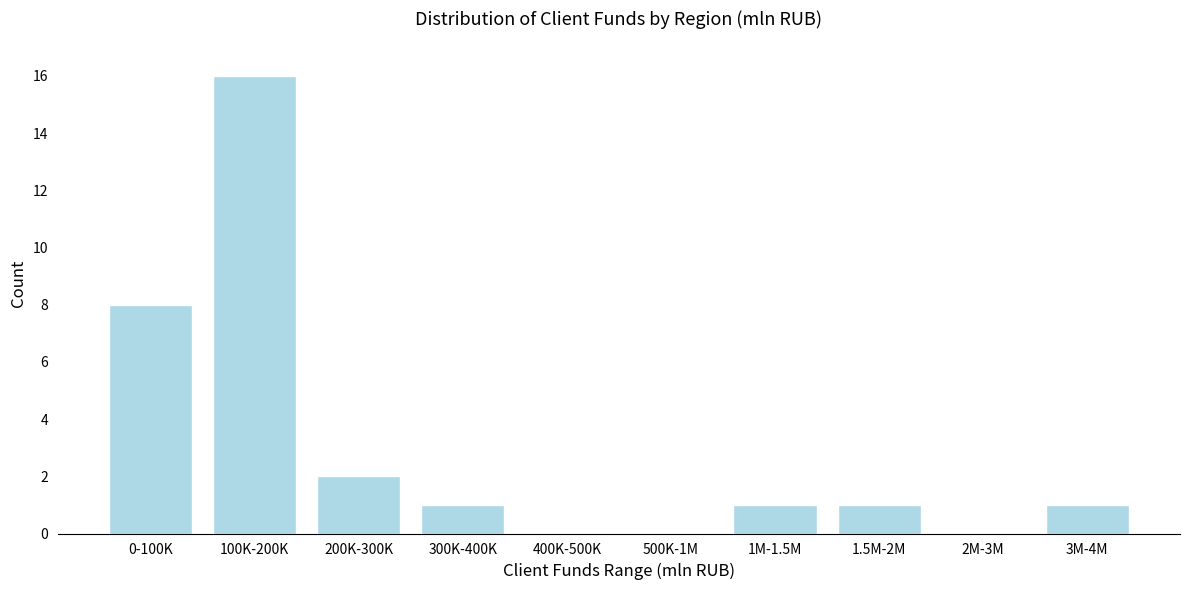

Reading left to right, what are all the values shown in this chart?

0-100K=8	100K-200K=16	200K-300K=2	300K-400K=1	400K-500K=0	500K-1M=0	1M-1.5M=1	1.5M-2M=1	2M-3M=0	3M-4M=1